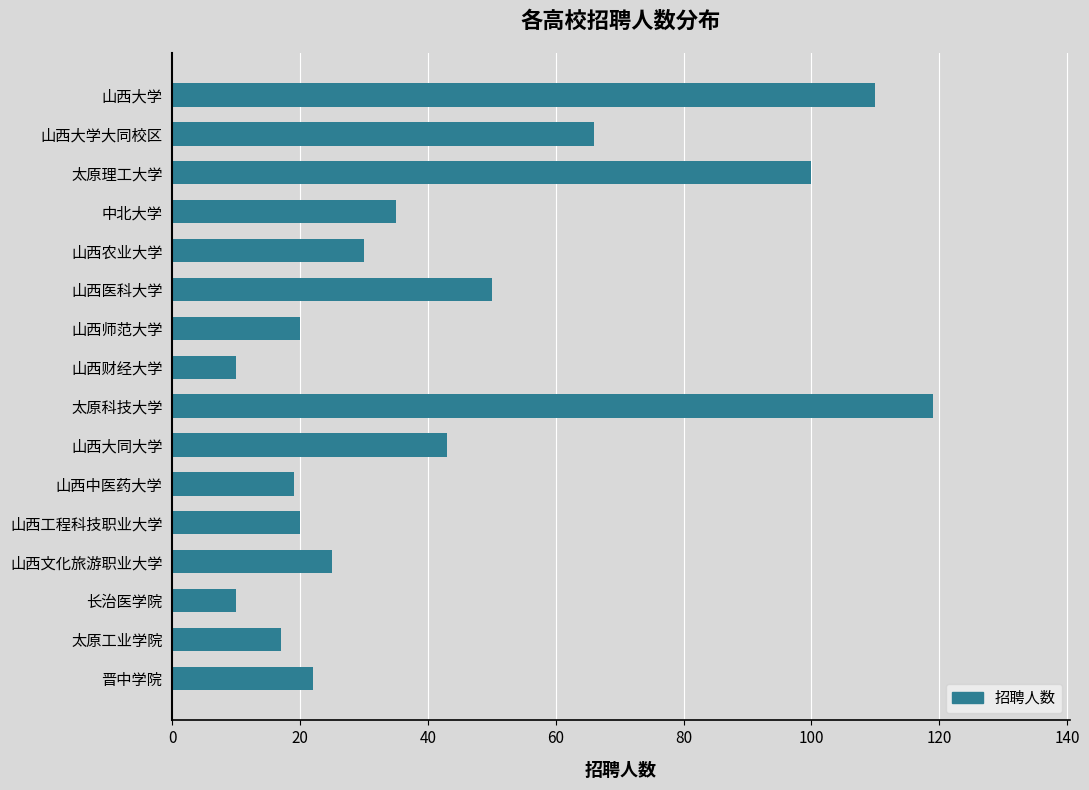

Between 太原工业学院 and 山西大学大同校区, which is larger?

山西大学大同校区